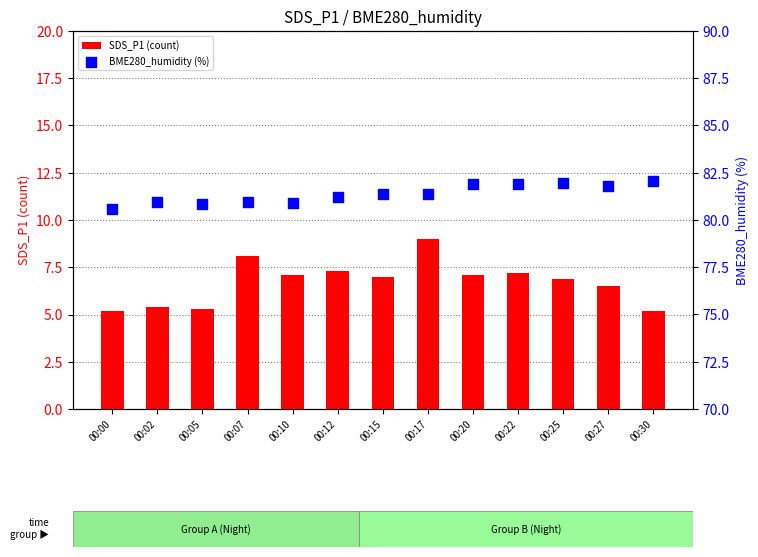

Which series contains the highest Y value?

BME280_humidity (%)